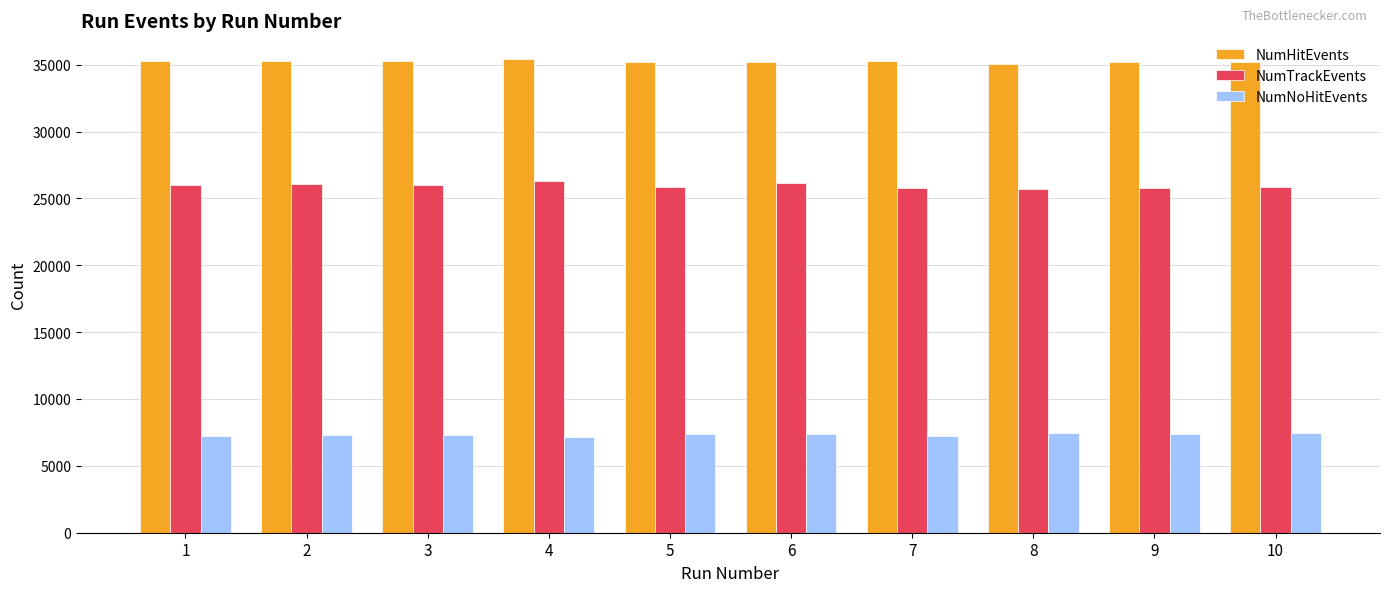

What is the difference between the NumHitEvents values at 1 and 2?

30